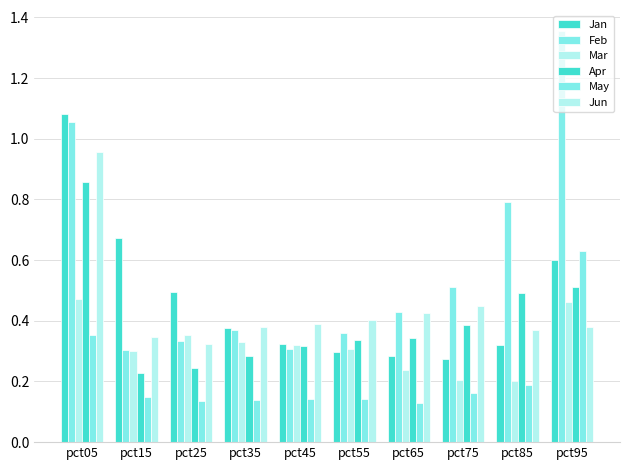

How many series are shown in this chart?

6